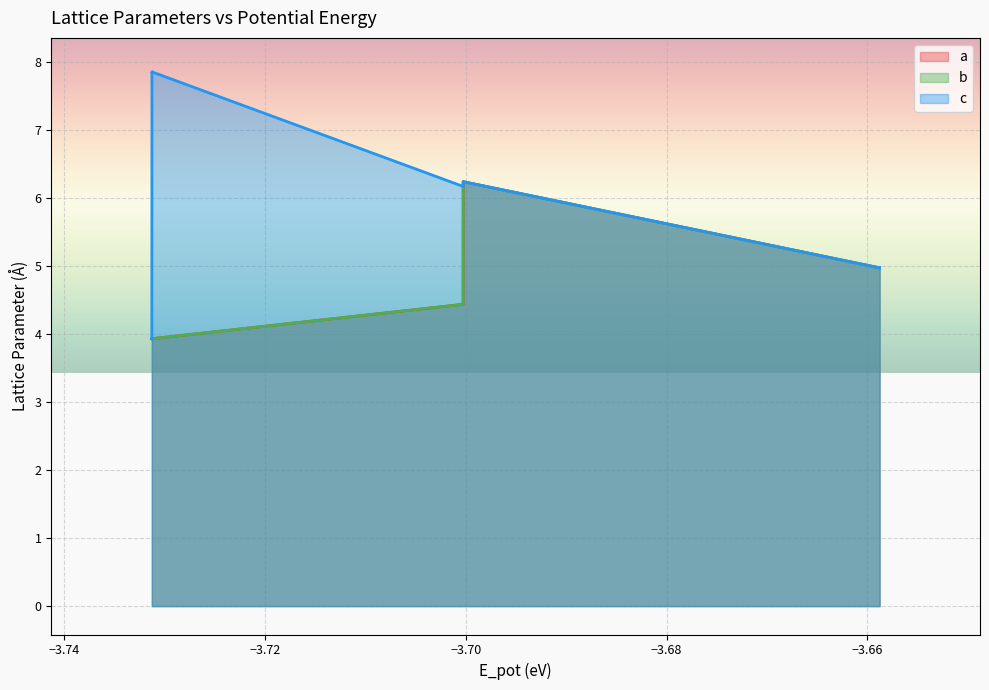

True or false: a and c cross at least once.

False